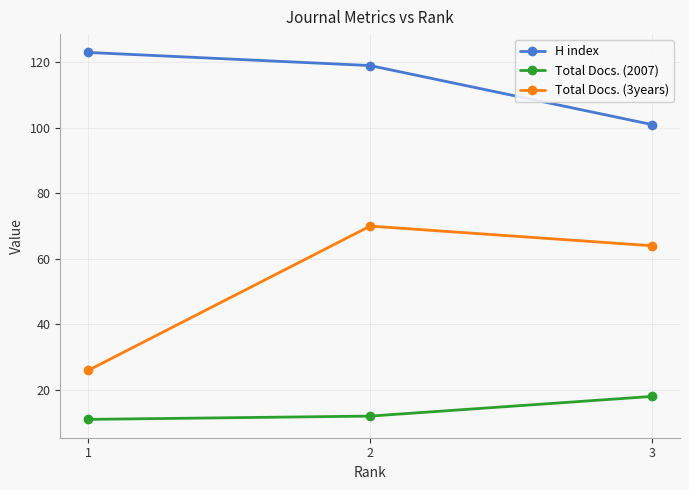

How many Total Docs. (3years) values are between 26 and 70?

3